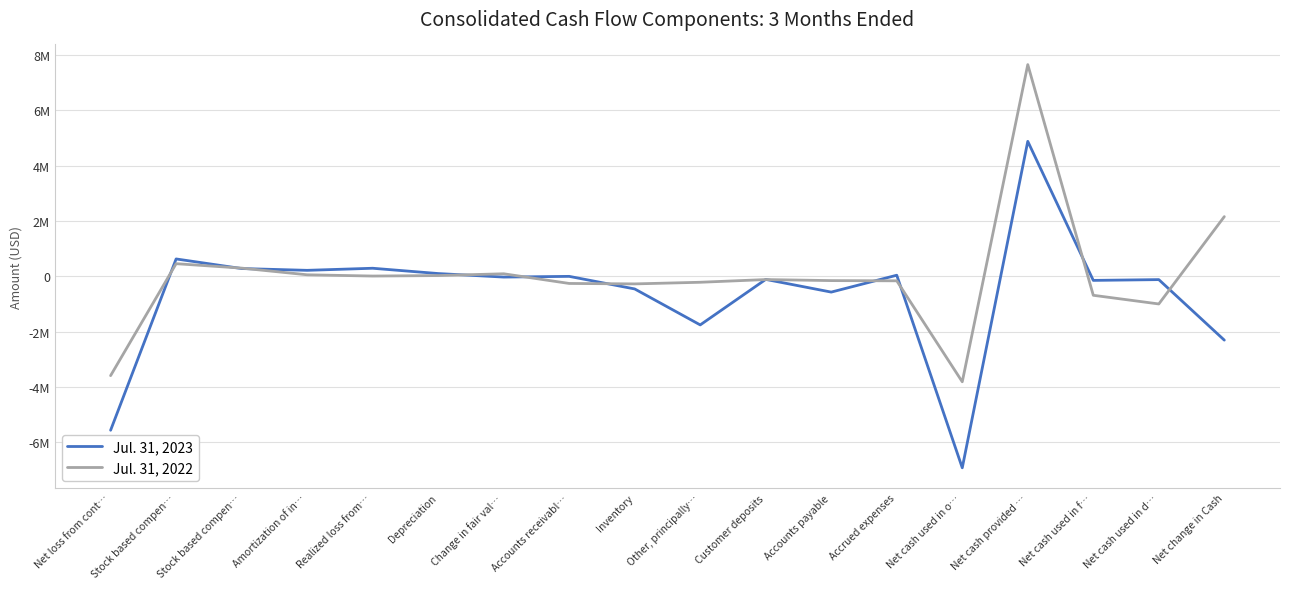

What are all the series names shown in the legend?

Jul. 31, 2023, Jul. 31, 2022